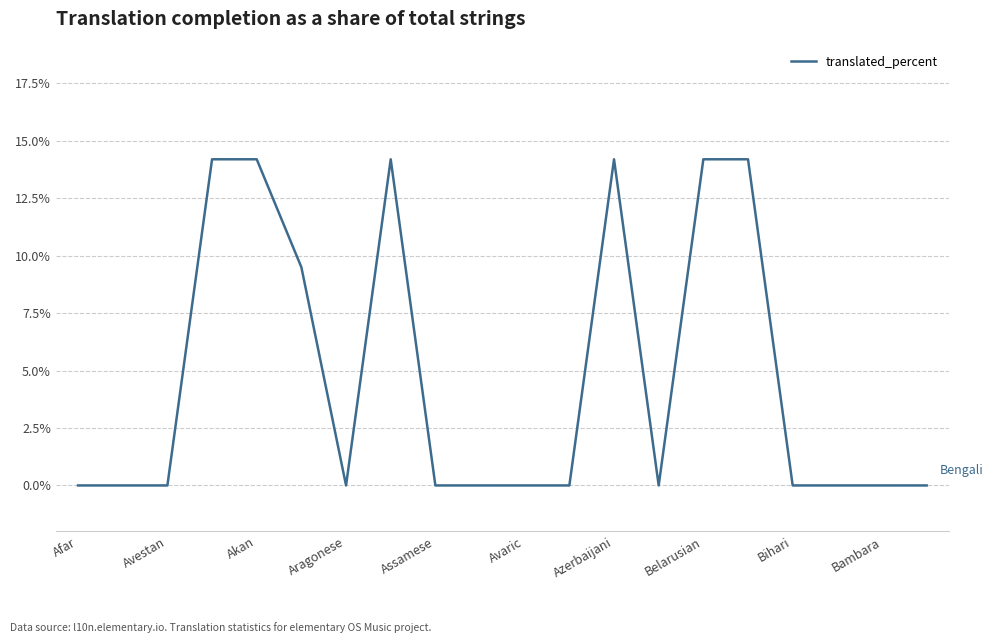

How many lines are shown in the chart?

1